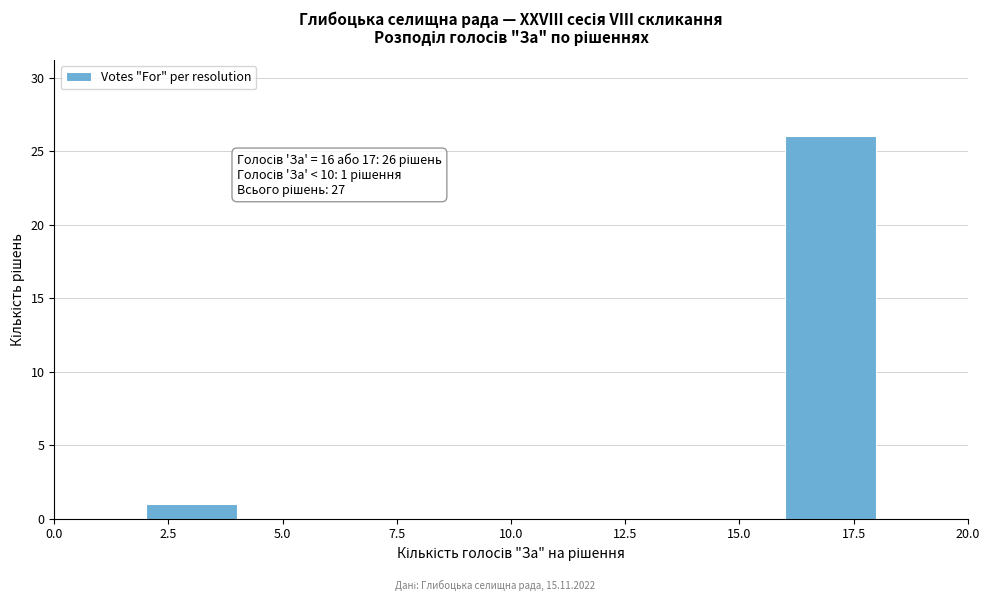

Which range on the x-axis has the tallest bar?

16 to 18